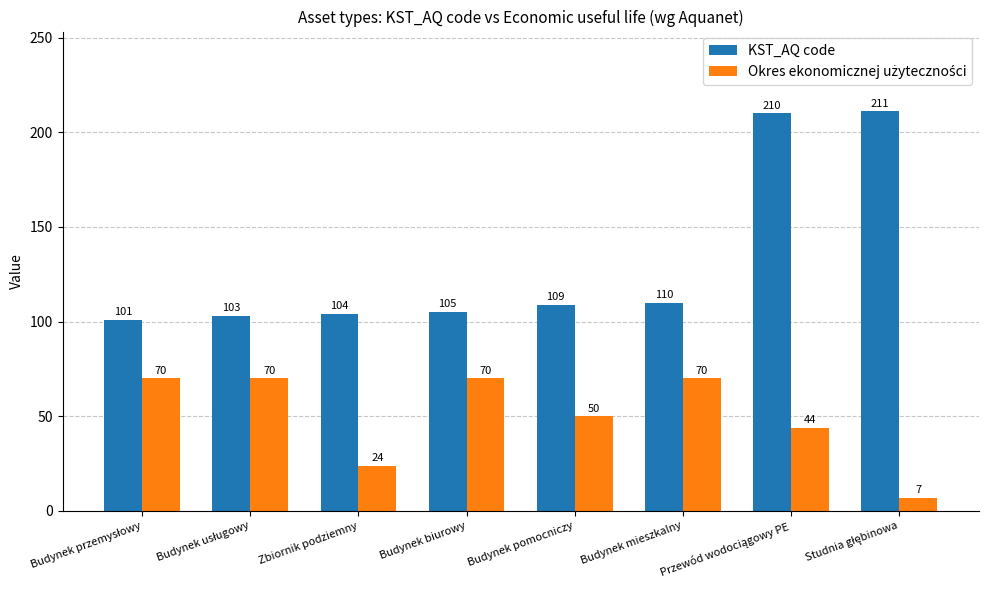

Which series has the largest range (max minus min)?

KST_AQ code